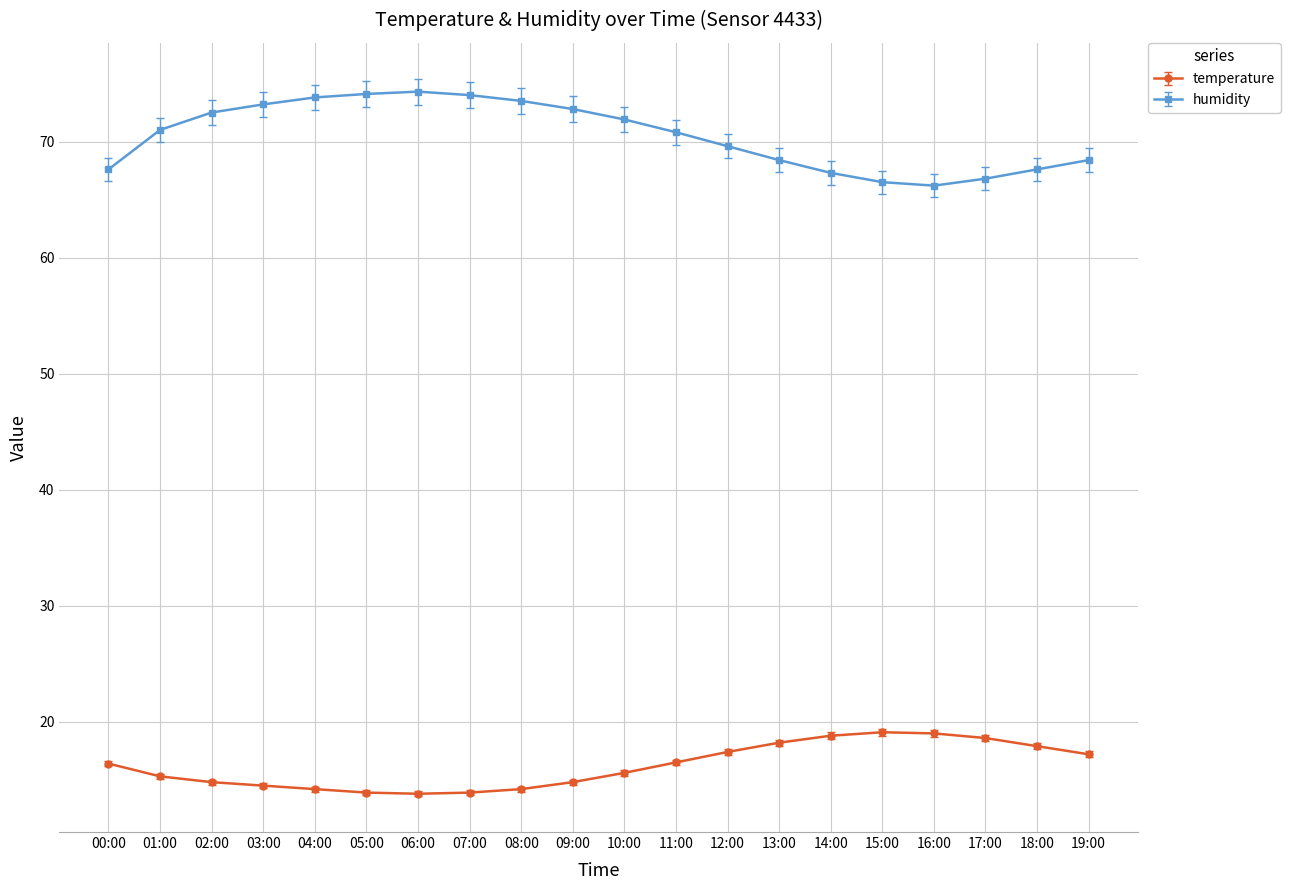

What is the lowest value of the humidity series?

66.2